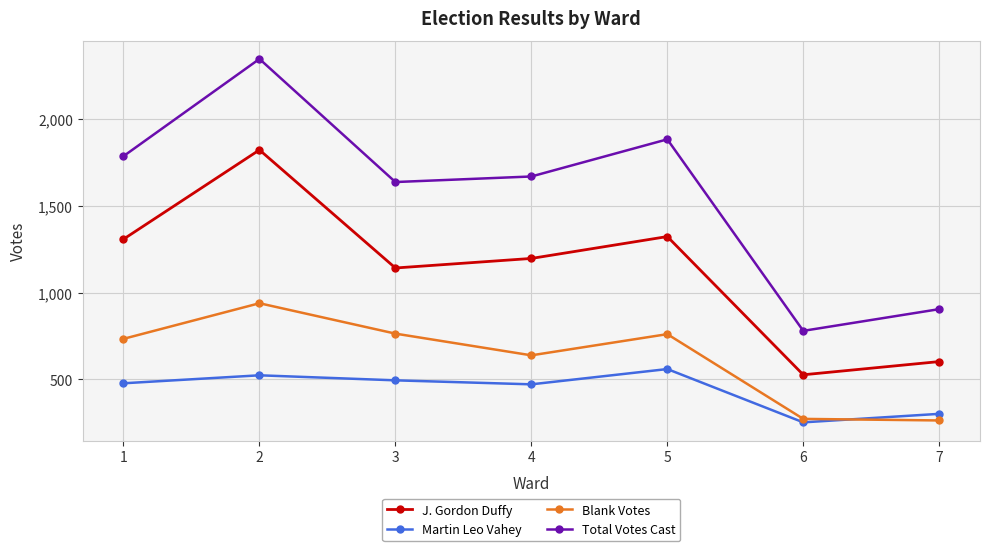

Which series changed the most between 3 and 7?

Total Votes Cast